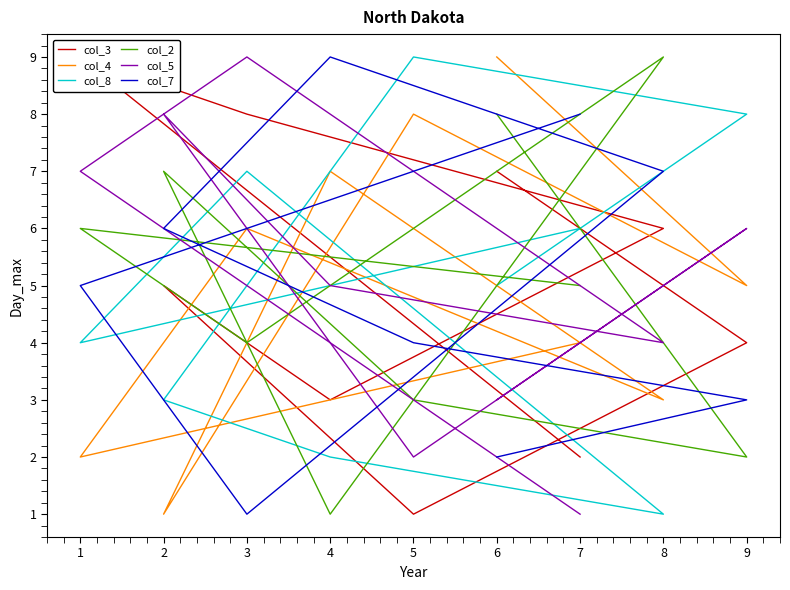

How many col_5 values are between 3 and 7?

5